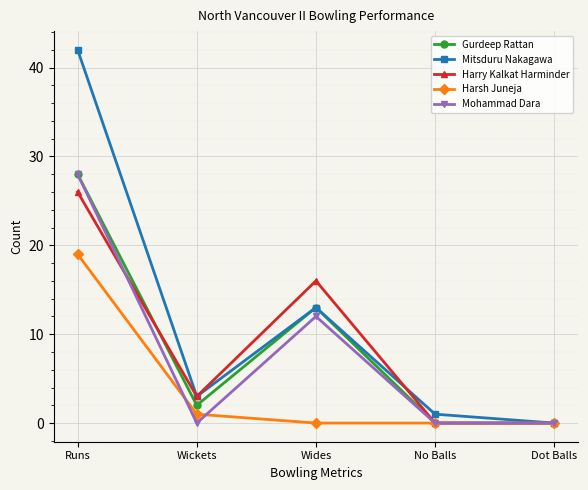

Reading left to right, transcribe all the data shown in this chart.

Gurdeep Rattan: Runs=28	Wickets=2	Wides=13	No Balls=0	Dot Balls=0
Mitsduru Nakagawa: Runs=42	Wickets=3	Wides=13	No Balls=1	Dot Balls=0
Harry Kalkat Harminder: Runs=26	Wickets=3	Wides=16	No Balls=0	Dot Balls=0
Harsh Juneja: Runs=19	Wickets=1	Wides=0	No Balls=0	Dot Balls=0
Mohammad Dara: Runs=28	Wickets=0	Wides=12	No Balls=0	Dot Balls=0